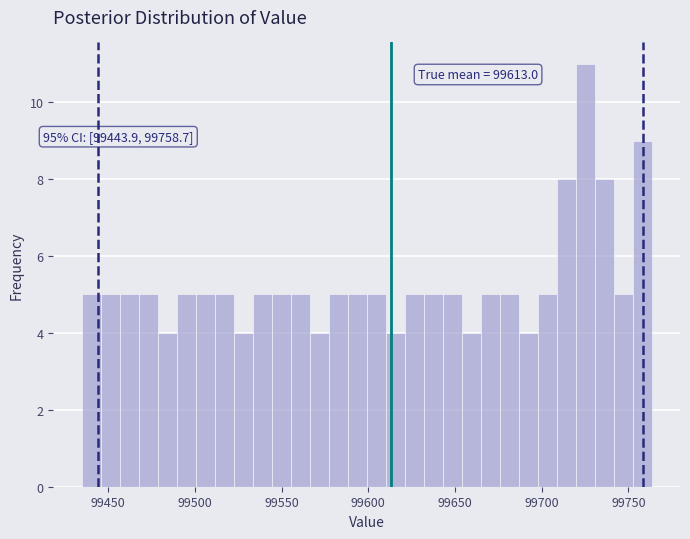

Around what value on the x-axis is the tallest bar? Give the approximate position of its centre, as read against the axis.

99725